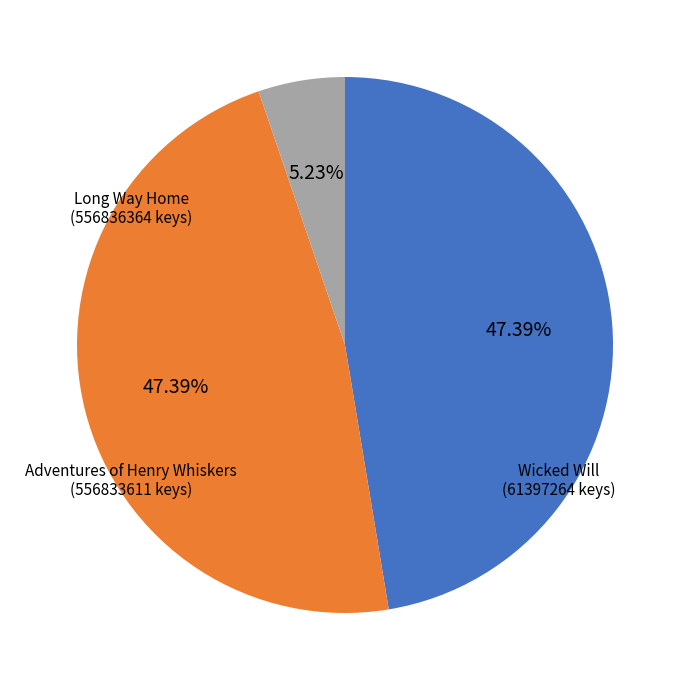

Which has a higher value, Adventures of Henry Whiskers or Wicked Will?

Adventures of Henry Whiskers